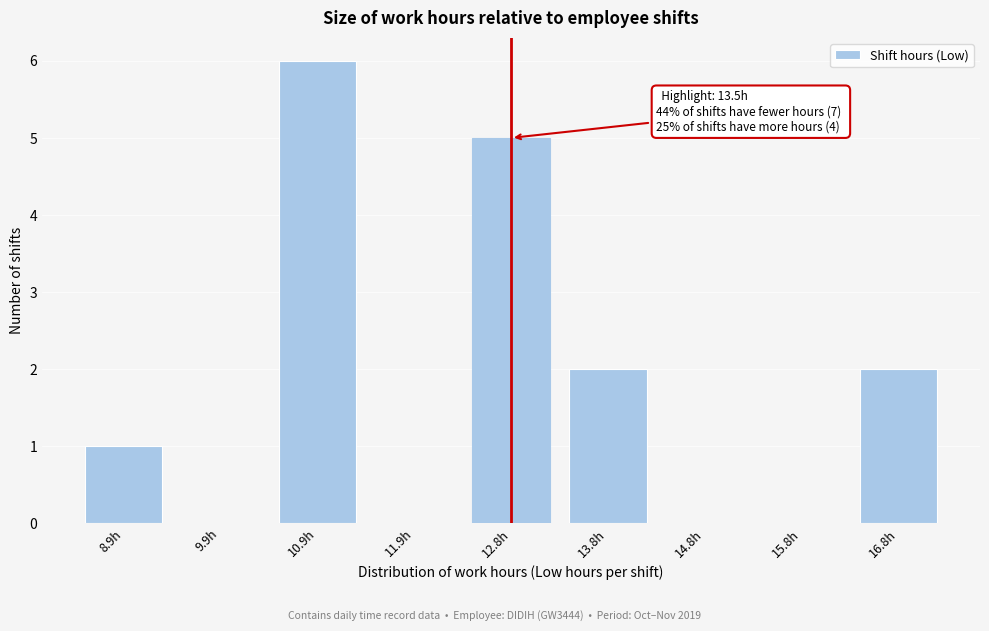

Reading right to left, list all the values displayed in this chart.

16.8h=2	15.8h=0	14.8h=0	13.8h=2	12.8h=5	11.9h=0	10.9h=6	9.9h=0	8.9h=1